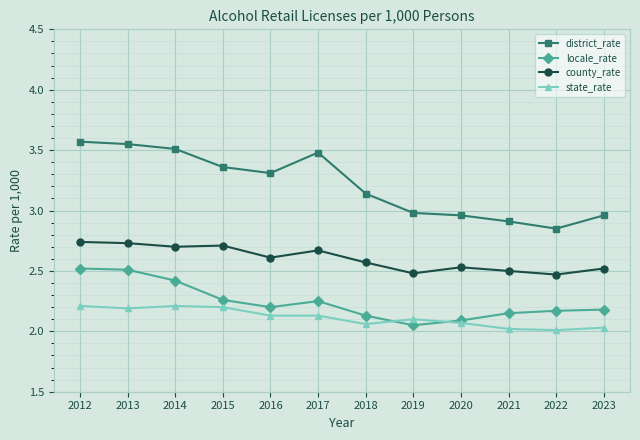

True or false: district_rate has more than 0 points higher than both neighbors.

True